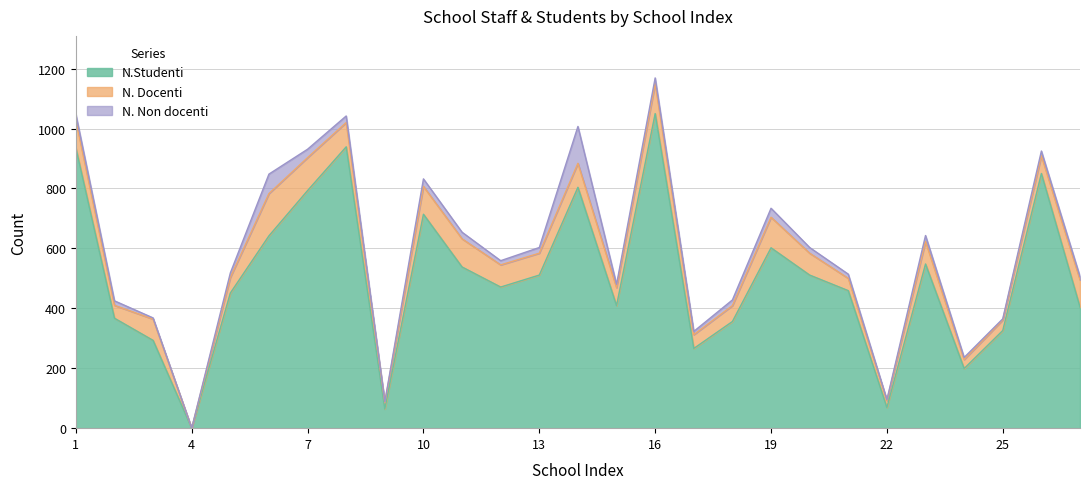

List the labels in order of N.Studenti value, largest first.

16, 8, 1, 26, 14, 7, 10, 6, 19, 23, 11, 13, 20, 12, 21, 5, 15, 27, 2, 18, 25, 3, 17, 24, 22, 9, 4